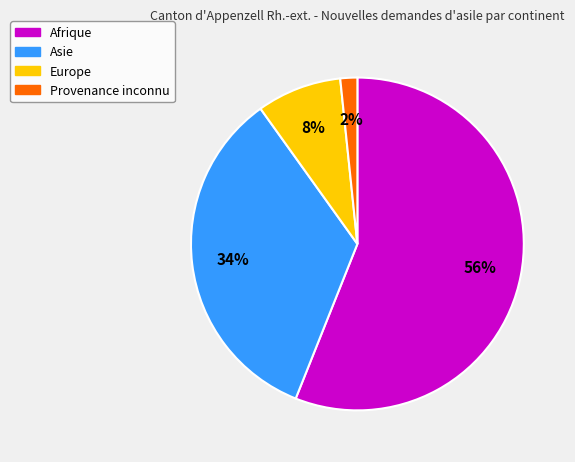

To the nearest percent, what is the difference between the largest and smallest slice percentages?

54%